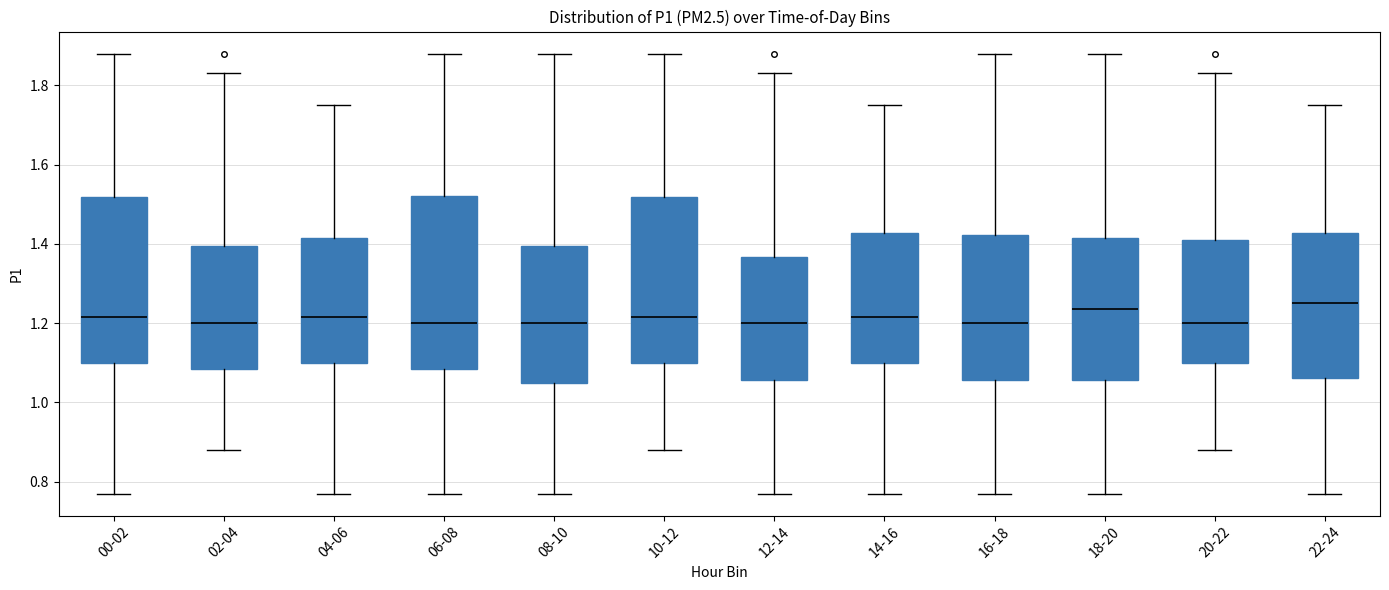

Reading left to right, transcribe this box plot: for each box, give where its median line is, the range the box spans, and where its two whiskers end, as read against the y-axis. The values are not printed on the chart, so give them approximately, as read against the axis.

00-02: median 1.22, box 1.10 to 1.52, whiskers 0.78 to 1.88
02-04: median 1.20, box 1.08 to 1.40, whiskers 0.88 to 1.84
04-06: median 1.22, box 1.10 to 1.42, whiskers 0.78 to 1.76
06-08: median 1.20, box 1.08 to 1.52, whiskers 0.78 to 1.88
08-10: median 1.20, box 1.06 to 1.40, whiskers 0.78 to 1.88
10-12: median 1.22, box 1.10 to 1.52, whiskers 0.88 to 1.88
12-14: median 1.20, box 1.06 to 1.36, whiskers 0.78 to 1.84
14-16: median 1.22, box 1.10 to 1.42, whiskers 0.78 to 1.76
16-18: median 1.20, box 1.06 to 1.42, whiskers 0.78 to 1.88
18-20: median 1.24, box 1.06 to 1.42, whiskers 0.78 to 1.88
20-22: median 1.20, box 1.10 to 1.42, whiskers 0.88 to 1.84
22-24: median 1.26, box 1.06 to 1.42, whiskers 0.78 to 1.76